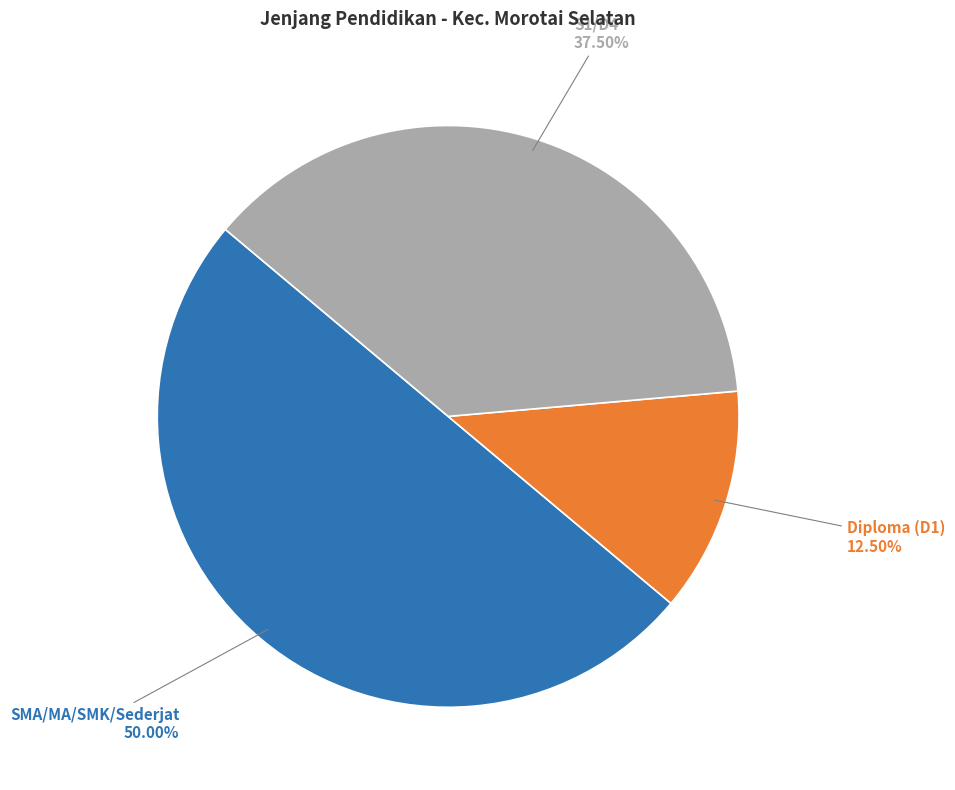

What percentage is the S1/D4 slice, to the nearest percent?

38%